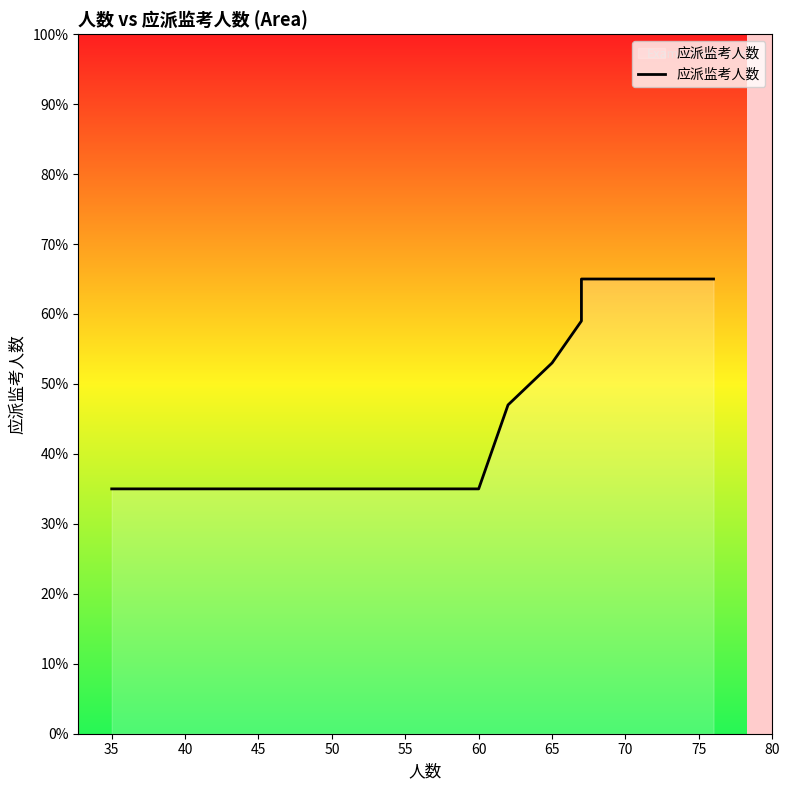

How many lines are shown in the chart?

1